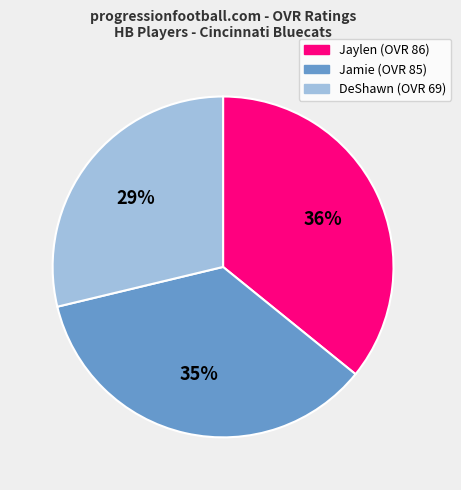

Does DeShawn represent more than half of the total?

No